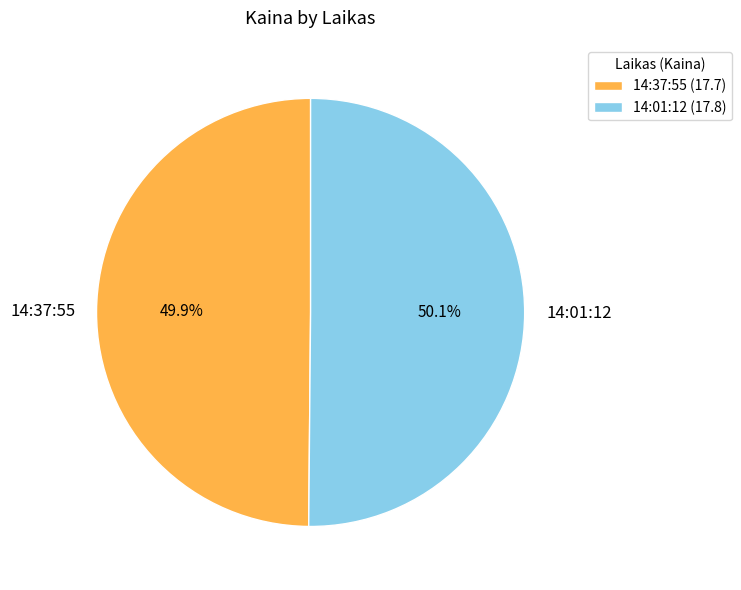

Approximately how many times larger is the value at 14:37:55 compared to 14:01:12?

1.0